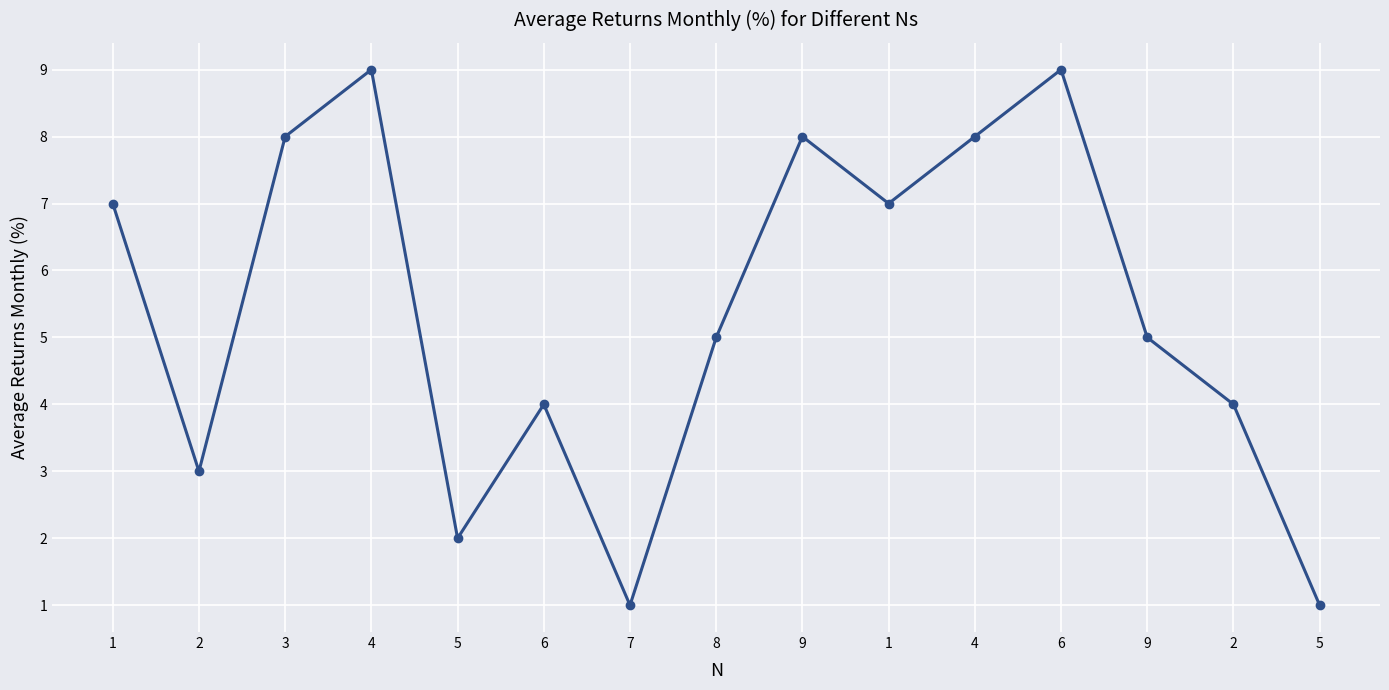

List the labels in order of value, largest first.

4, 6, 3, 9, 4, 1, 1, 8, 9, 6, 2, 2, 5, 7, 5